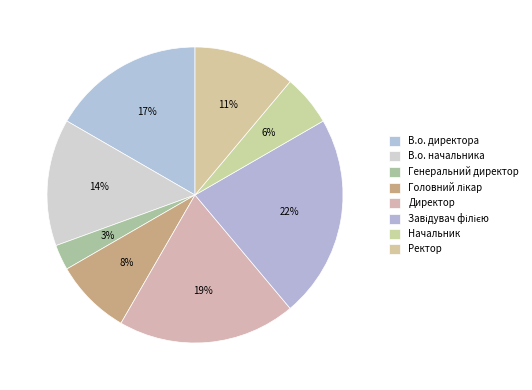

The Начальник slice represents 6% of the pie. True or false?

True